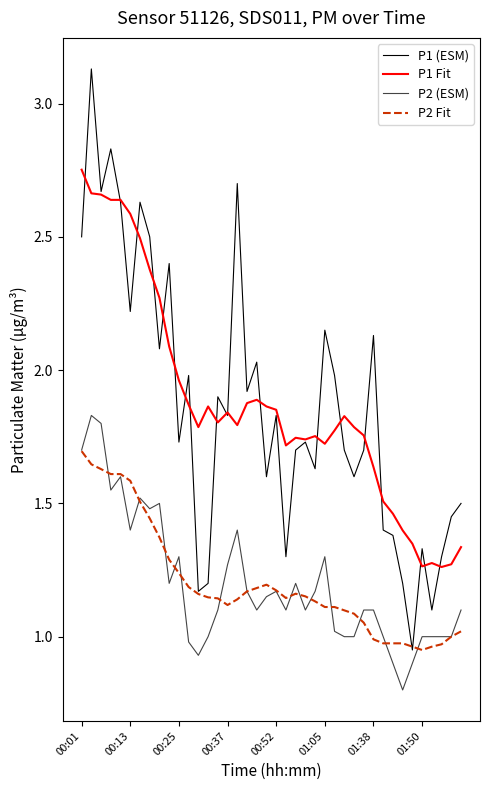

List the series in order of their peak value, lowest first.

P2 Fit, P2 (ESM), P1 Fit, P1 (ESM)